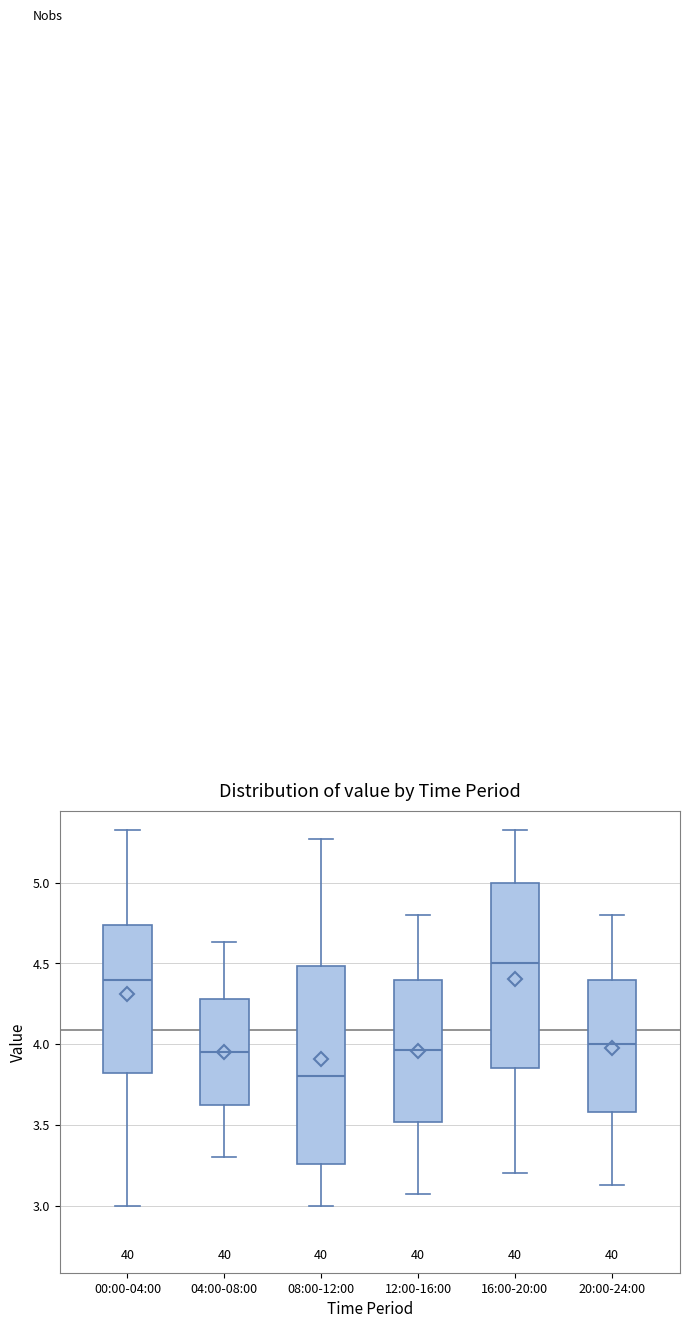

Reading left to right, read every box against the y-axis: the position of its median line, the range the box covers, and the ends of its whiskers. The values are not printed on the chart, so give them approximately, as read against the axis.

00:00-04:00: median 4.40, box 3.80 to 4.75, whiskers 3.00 to 5.35
04:00-08:00: median 3.95, box 3.60 to 4.30, whiskers 3.30 to 4.65
08:00-12:00: median 3.80, box 3.25 to 4.50, whiskers 3.00 to 5.25
12:00-16:00: median 3.95, box 3.50 to 4.40, whiskers 3.05 to 4.80
16:00-20:00: median 4.50, box 3.85 to 5.00, whiskers 3.20 to 5.35
20:00-24:00: median 4.00, box 3.60 to 4.40, whiskers 3.15 to 4.80